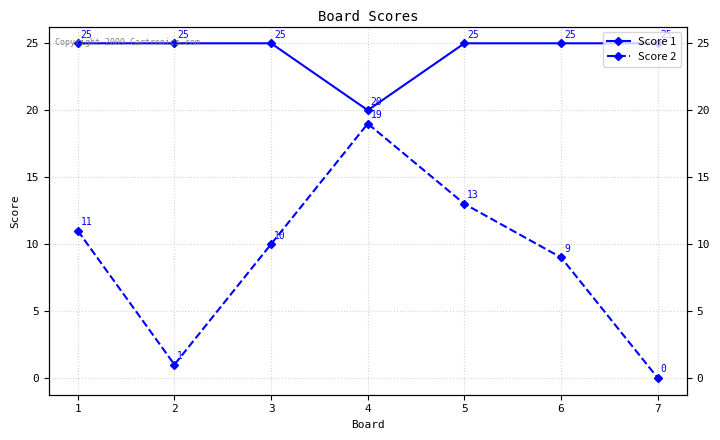

At which category is the sum across all series the highest?

4